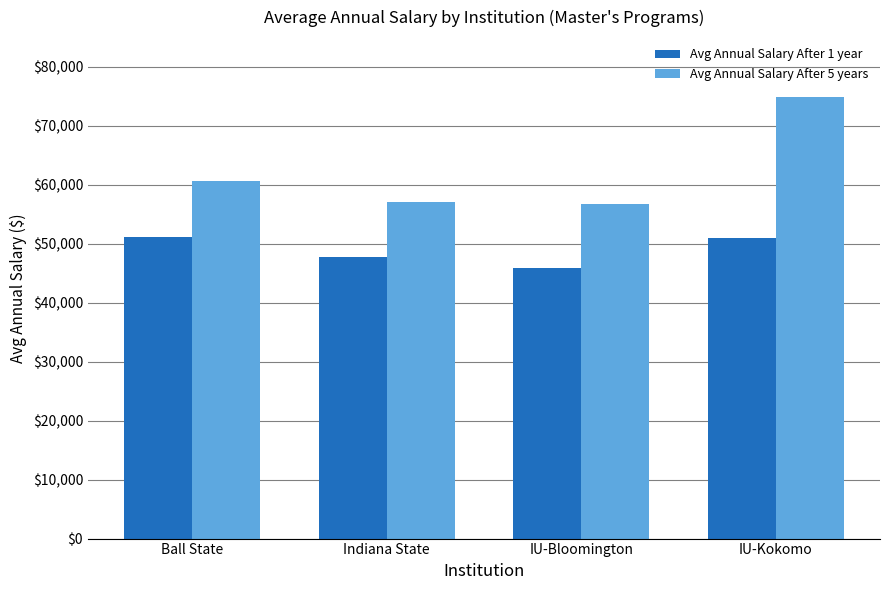

List the series in order of their peak value, lowest first.

Avg Annual Salary After 1 year, Avg Annual Salary After 5 years